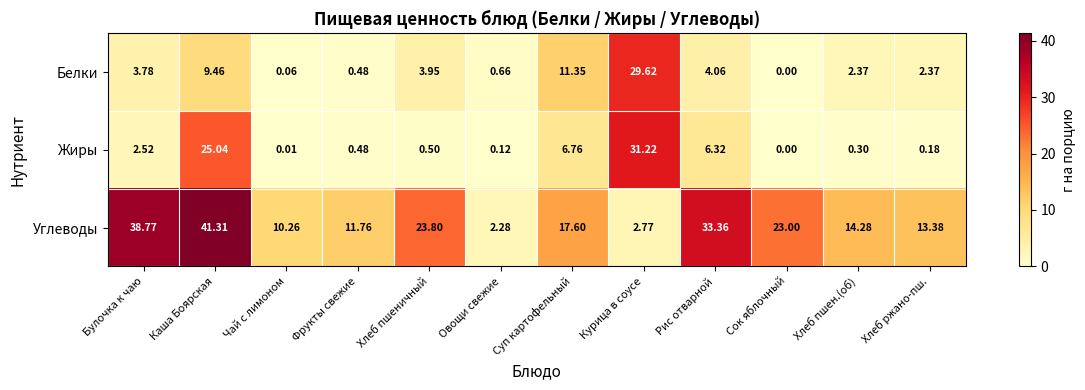

Which series has the largest range (max minus min)?

Углеводы